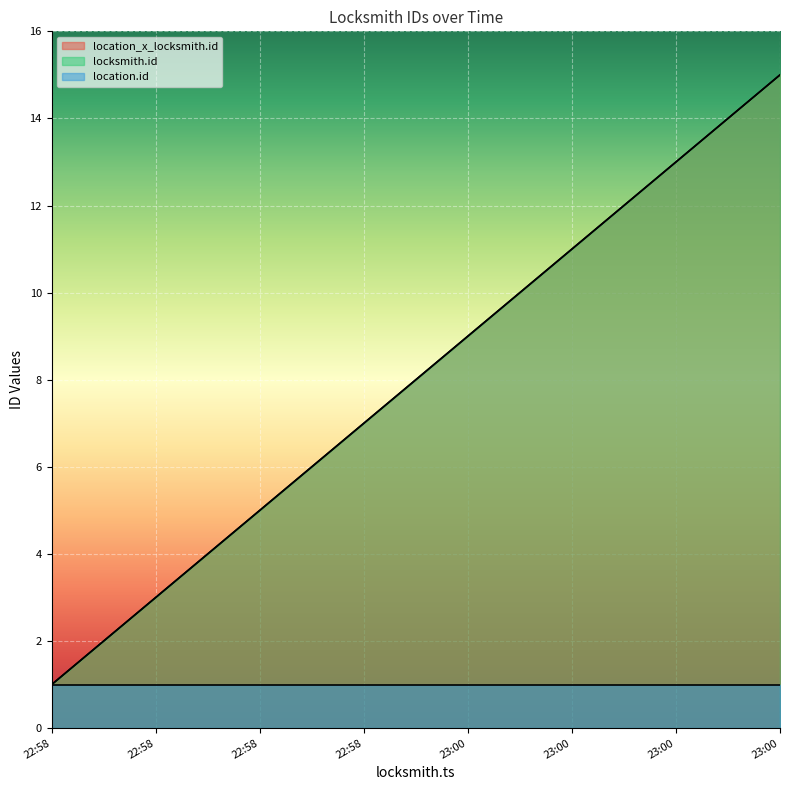

How many categories are shown in the chart?

15